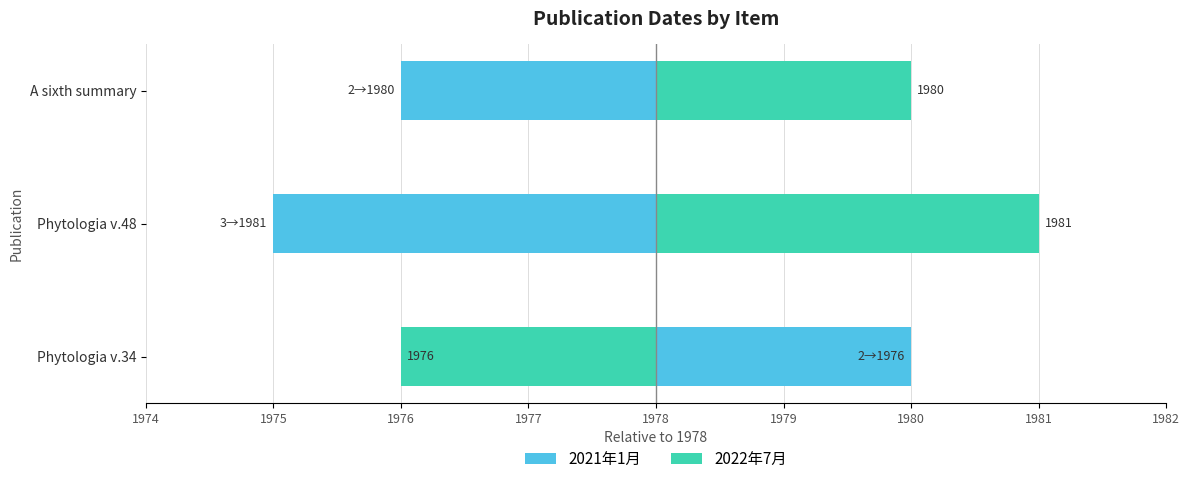

At A sixth summary, list the series in order from largest to smallest.

2022年7月, 2021年1月